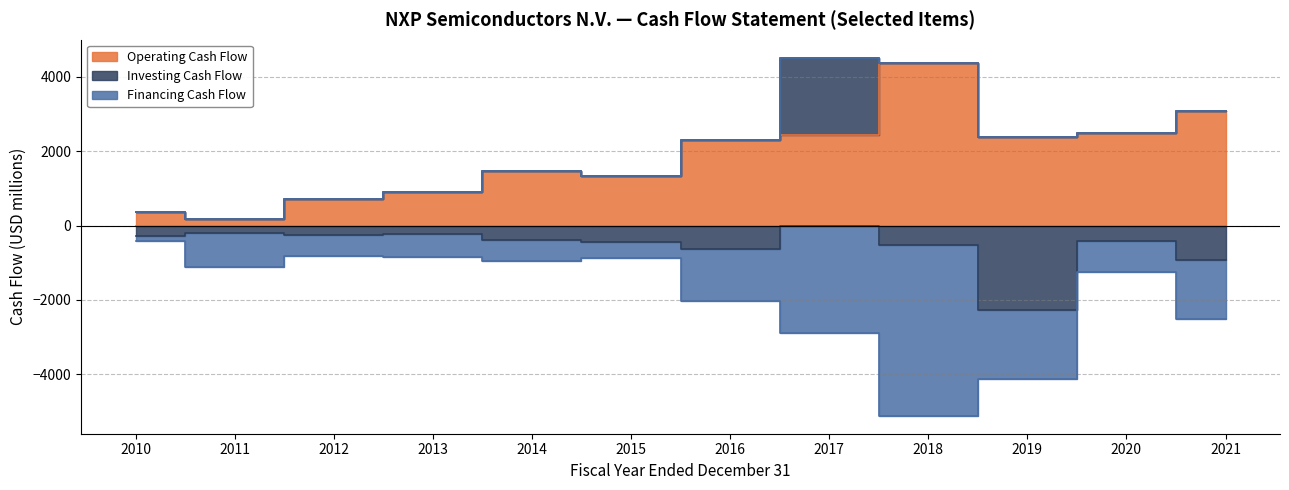

What is the difference between the maximum and minimum values in the Operating Cash Flow series?

4194